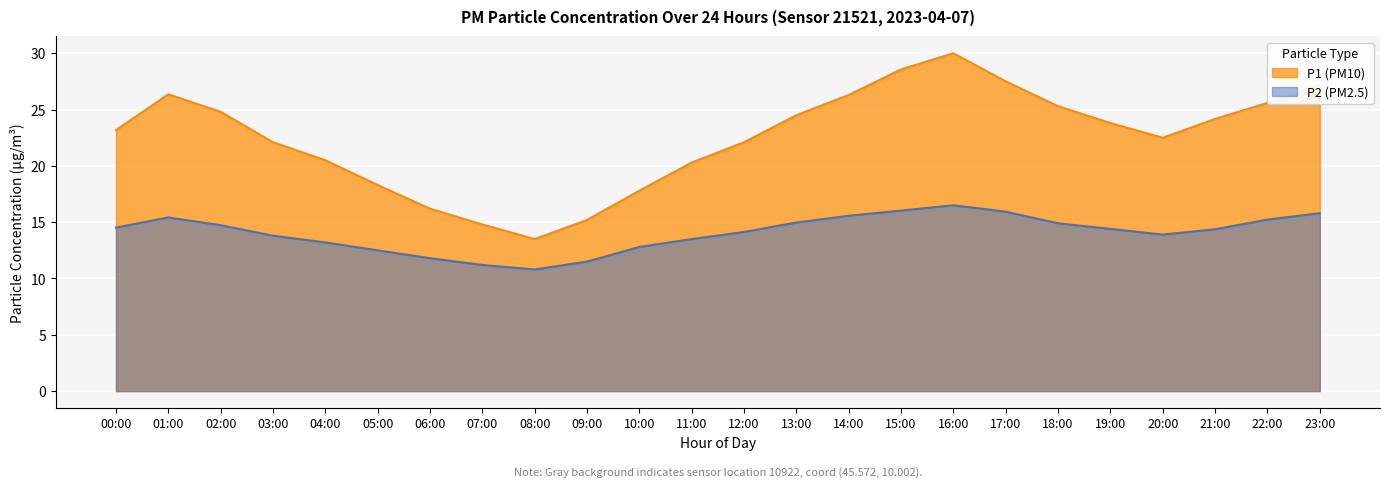

Count the number of data series in this chart.

2